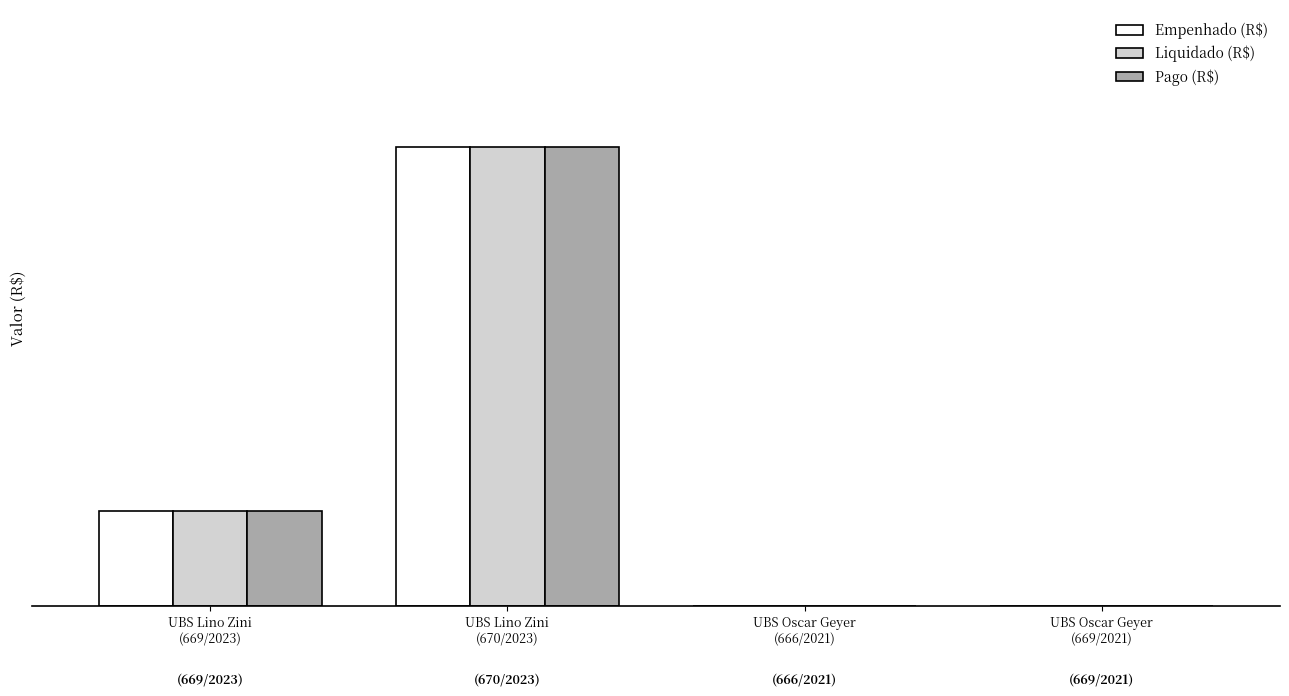

Reading right to left, transcribe all the data shown in this chart.

Empenhado (R$): 0.0	0.0	65516.5	13642.6
Liquidado (R$): 0.0	0.0	65516.5	13642.6
Pago (R$): 0.0	0.0	65516.5	13642.6